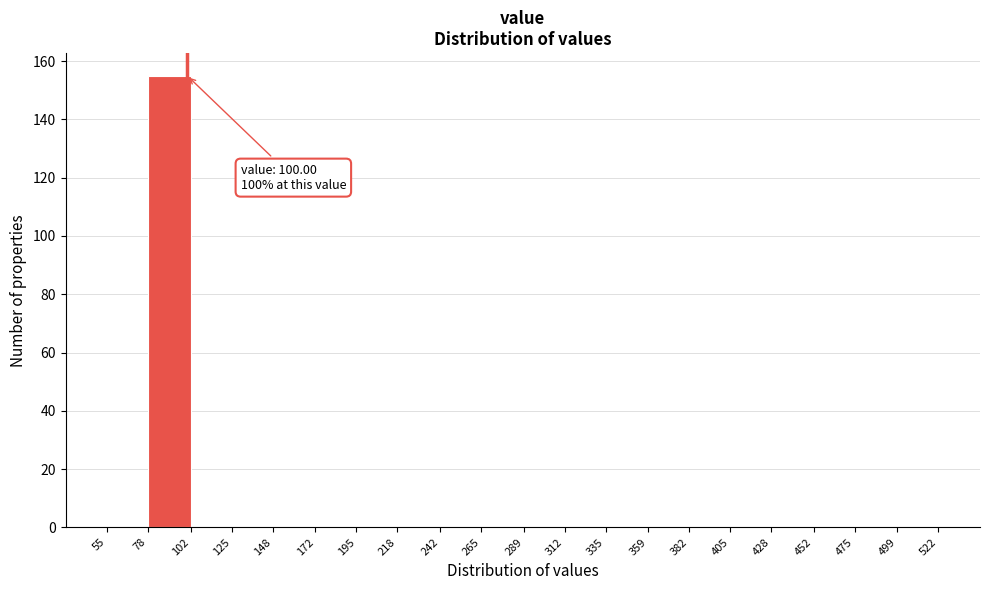

Which range on the x-axis has the tallest bar?

78 to 102